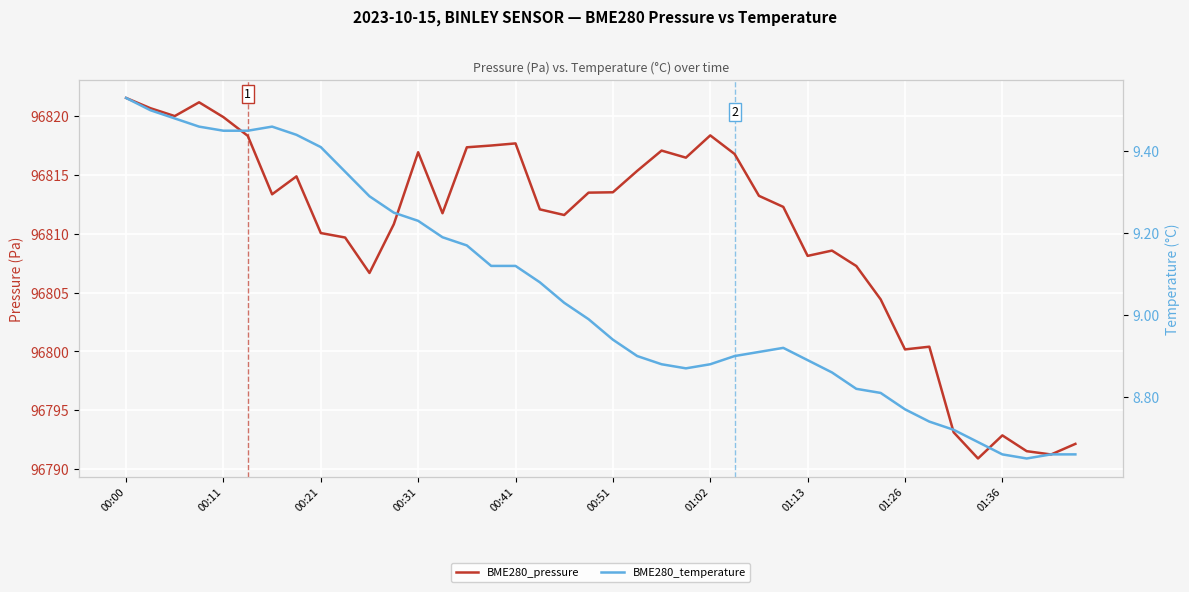

What position from the left is 38?

39